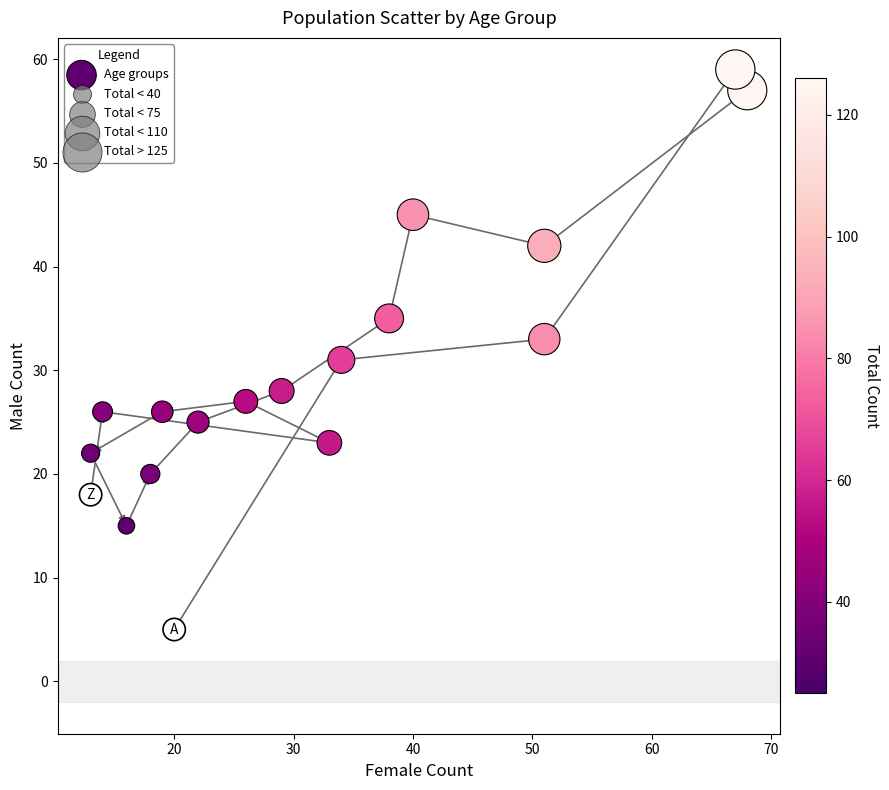

What is the range of X values (max minus min)?

55